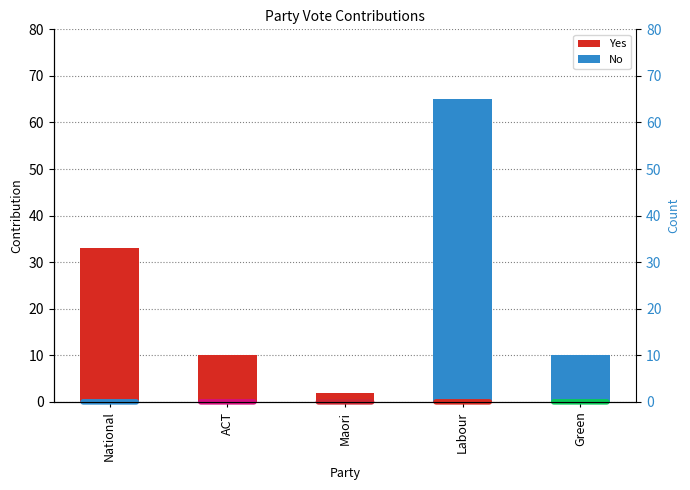

Reading right to left, transcribe all the data shown in this chart.

Yes: 0	0	2	10	33
No: 10	65	0	0	0